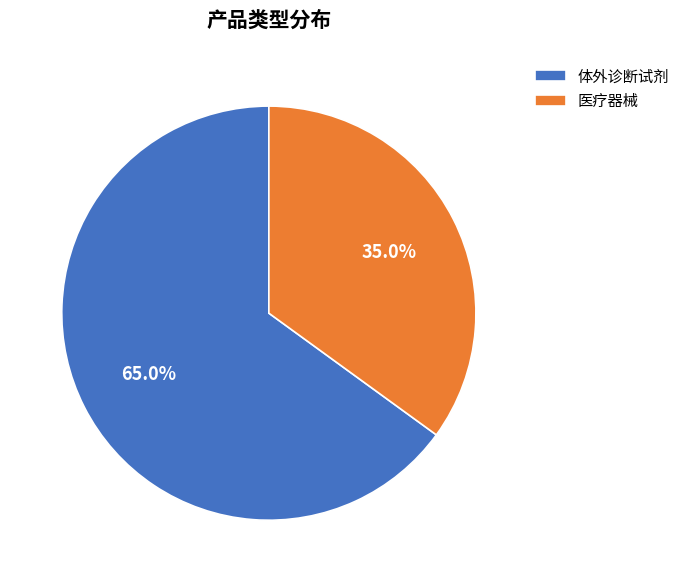

Is it true that 医疗器械 is 46% of the pie?

False